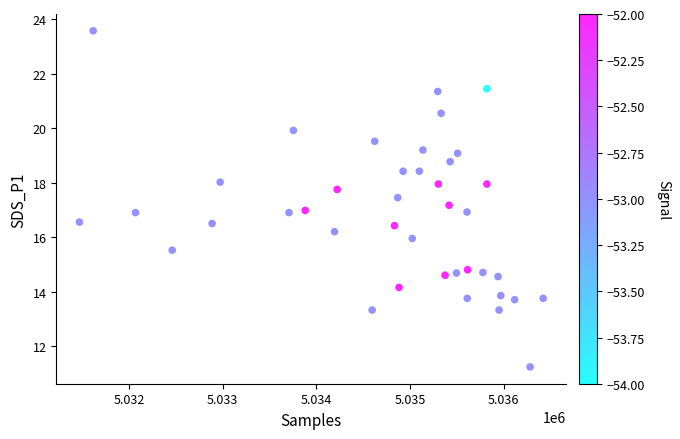

What is the range of X values (max minus min)?

4951.0